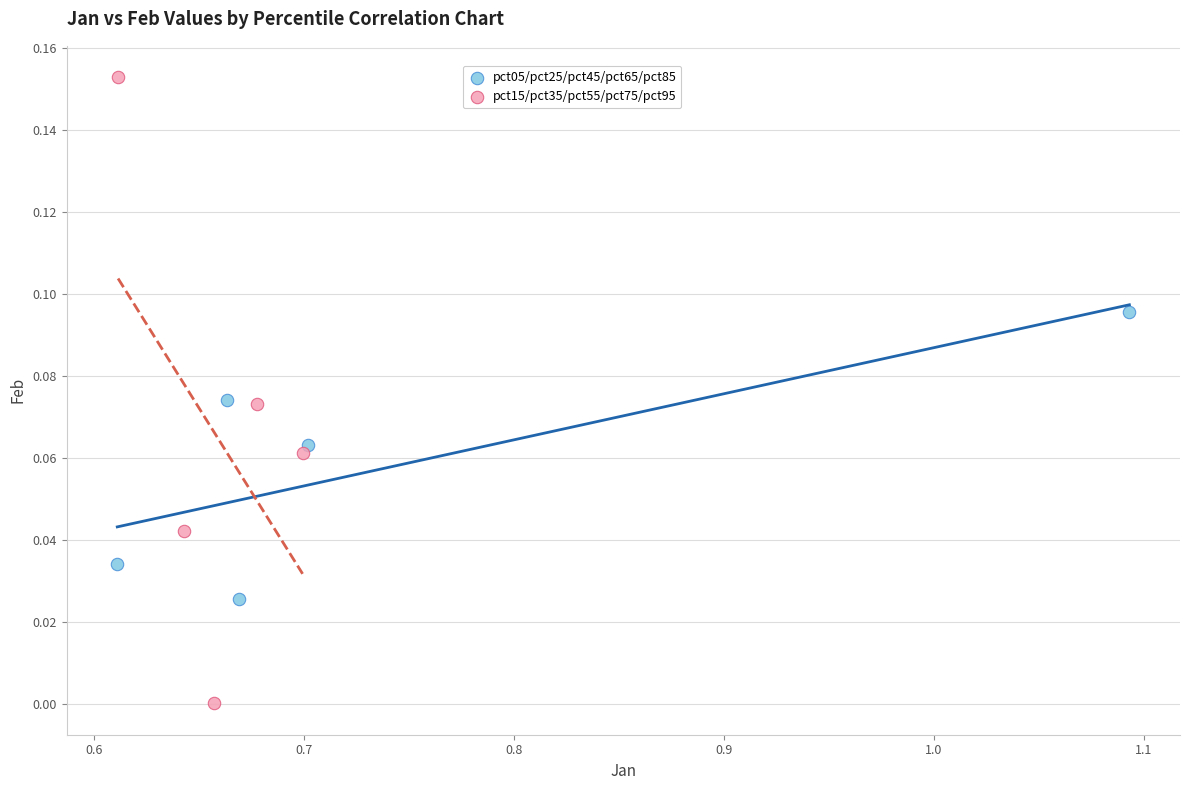

Which series reaches the minimum Y coordinate?

pct15/pct35/pct55/pct75/pct95